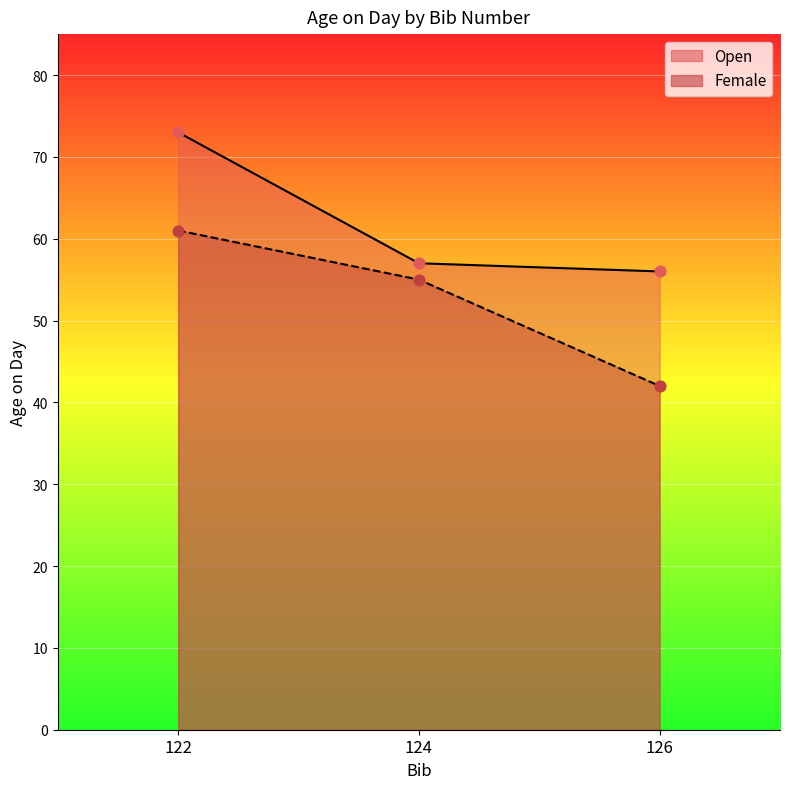

At how many categories does at least one series exceed 55?

3